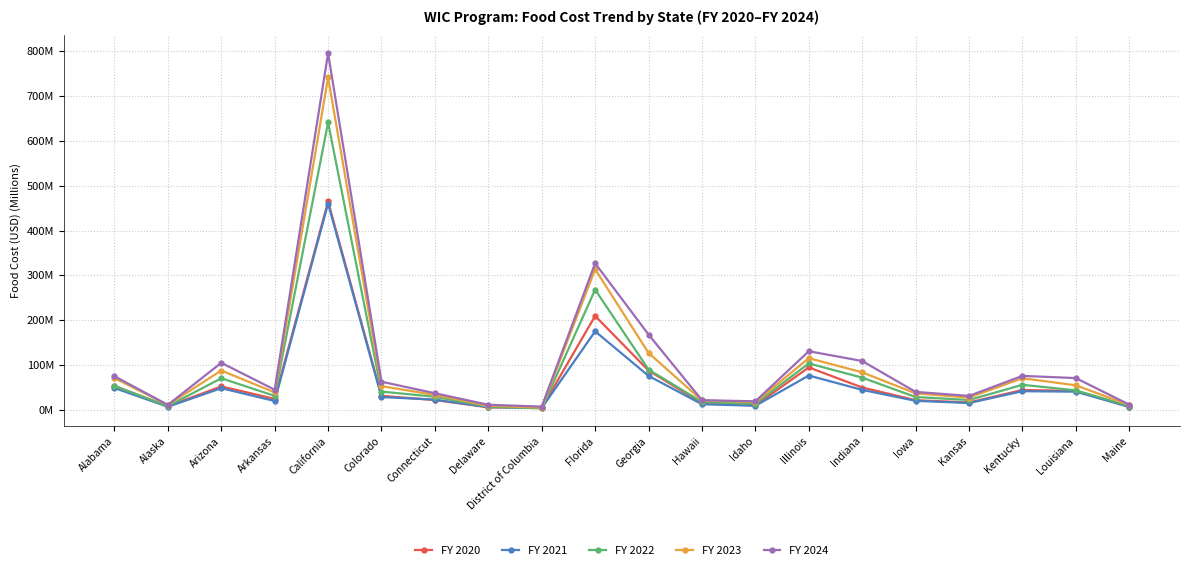

At which label is FY 2020 closest to 234?

Florida